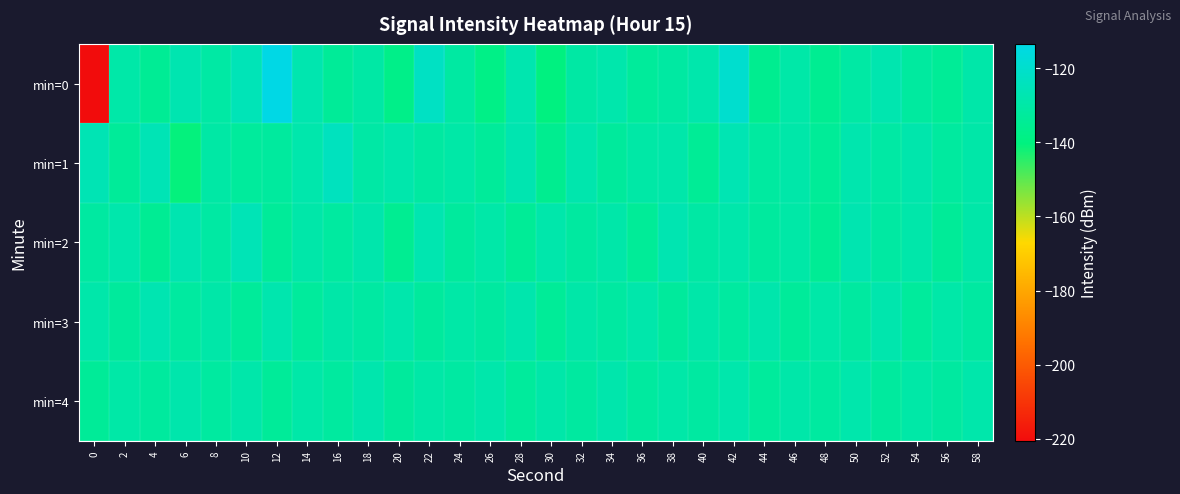

What is the spread (max minus min) of values at 46?

3.9